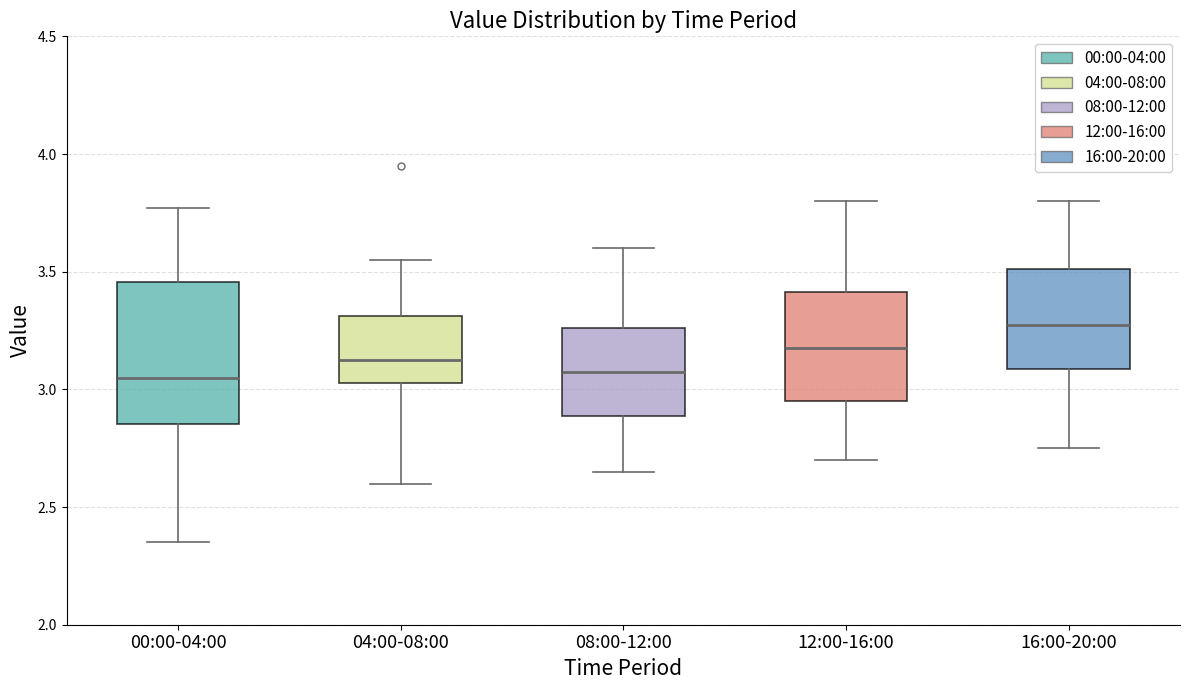

Reading left to right, read every box against the y-axis: the position of its median line, the range the box covers, and the ends of its whiskers. The values are not printed on the chart, so give them approximately, as read against the axis.

00:00-04:00: median 3.05, box 2.85 to 3.45, whiskers 2.35 to 3.75
04:00-08:00: median 3.15, box 3.05 to 3.30, whiskers 2.60 to 3.55
08:00-12:00: median 3.10, box 2.90 to 3.25, whiskers 2.65 to 3.60
12:00-16:00: median 3.20, box 2.95 to 3.40, whiskers 2.70 to 3.80
16:00-20:00: median 3.30, box 3.10 to 3.50, whiskers 2.75 to 3.80